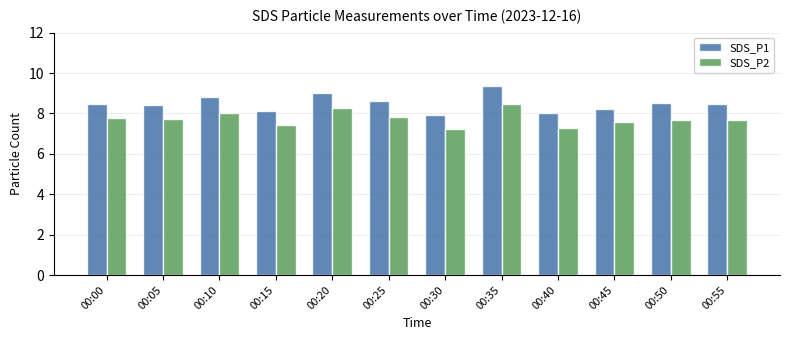

The value of SDS_P1 at 00:30 is 7.9. True or false?

True